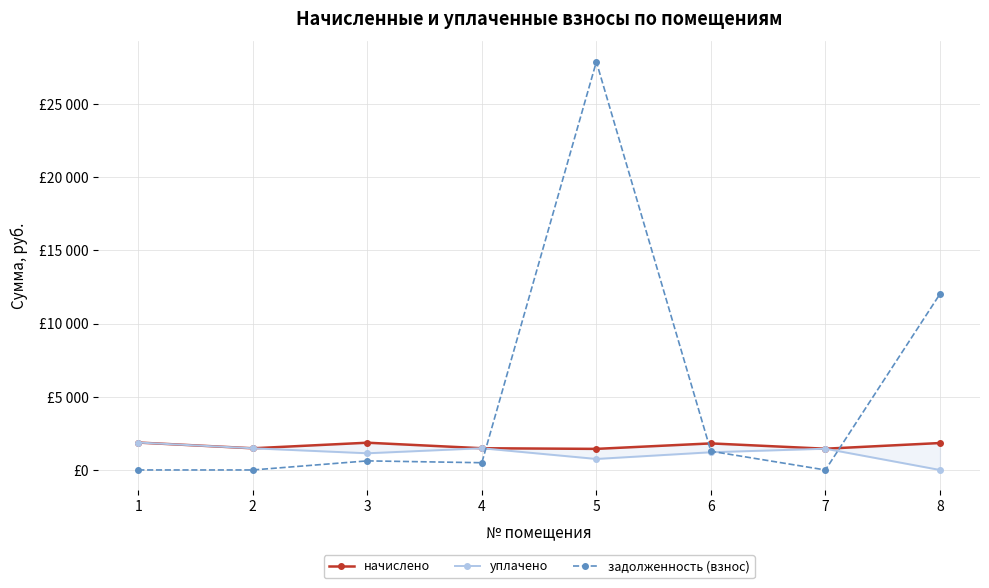

What is the maximum value shown in the chart?

27889.3